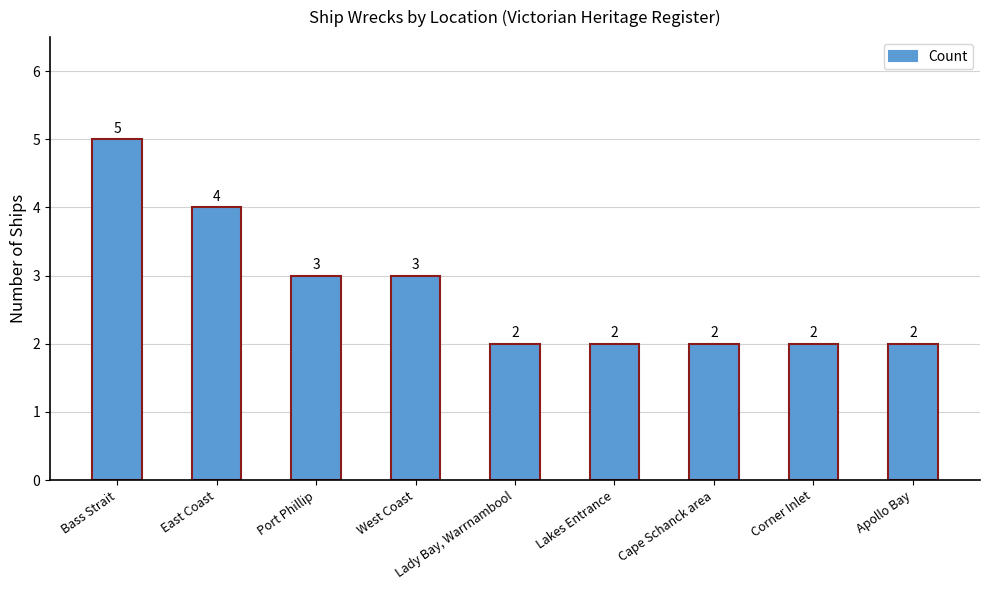

Are the bars grouped side by side (vs. stacked)?

No